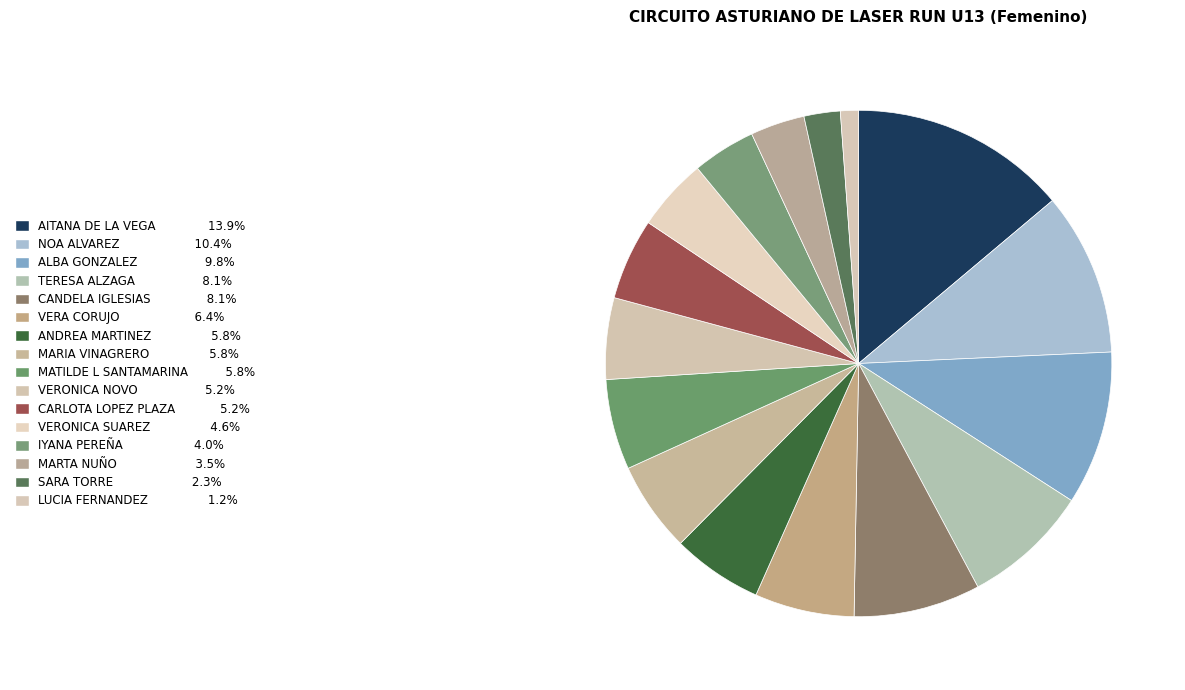

Is there a majority slice in this chart?

No